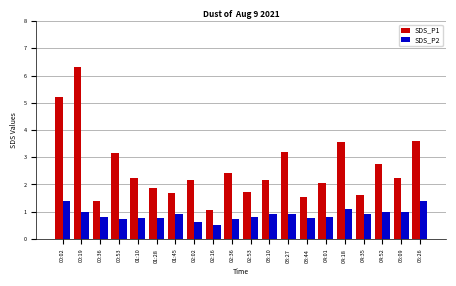

The value of SDS_P1 at 02:36 is 4.2. True or false?

False